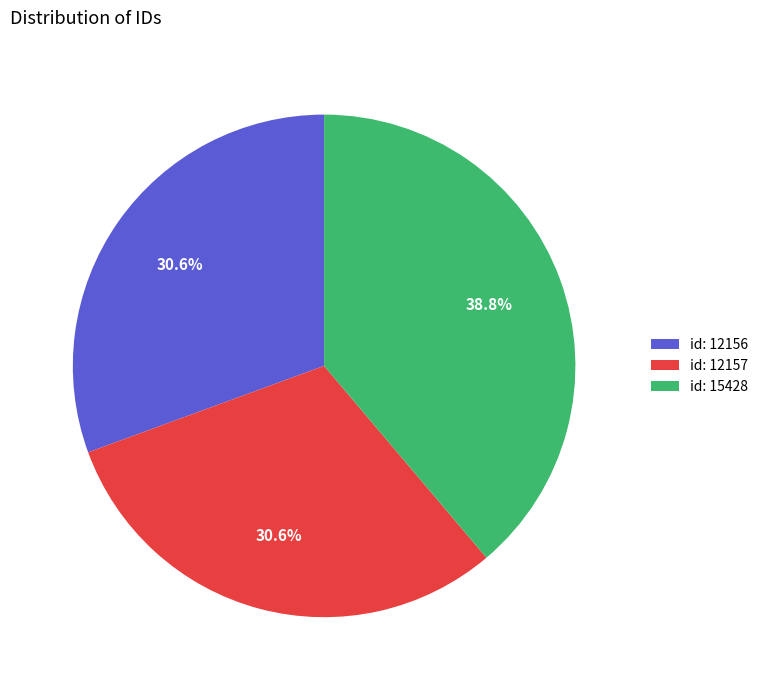

What is the ratio of the value at id: 15428 to the value at id: 12156?

1.3